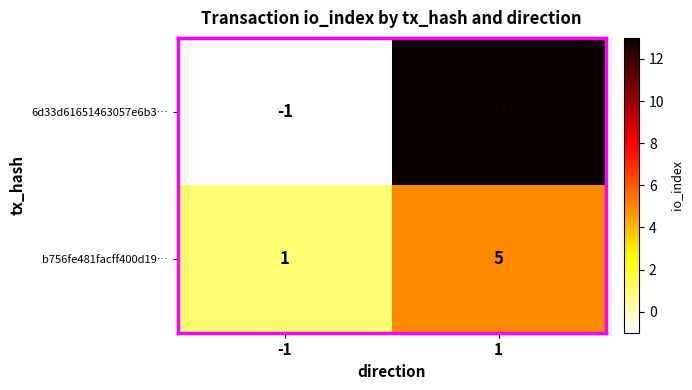

Which series has the widest spread of values?

6d33d61651463057e6b3…